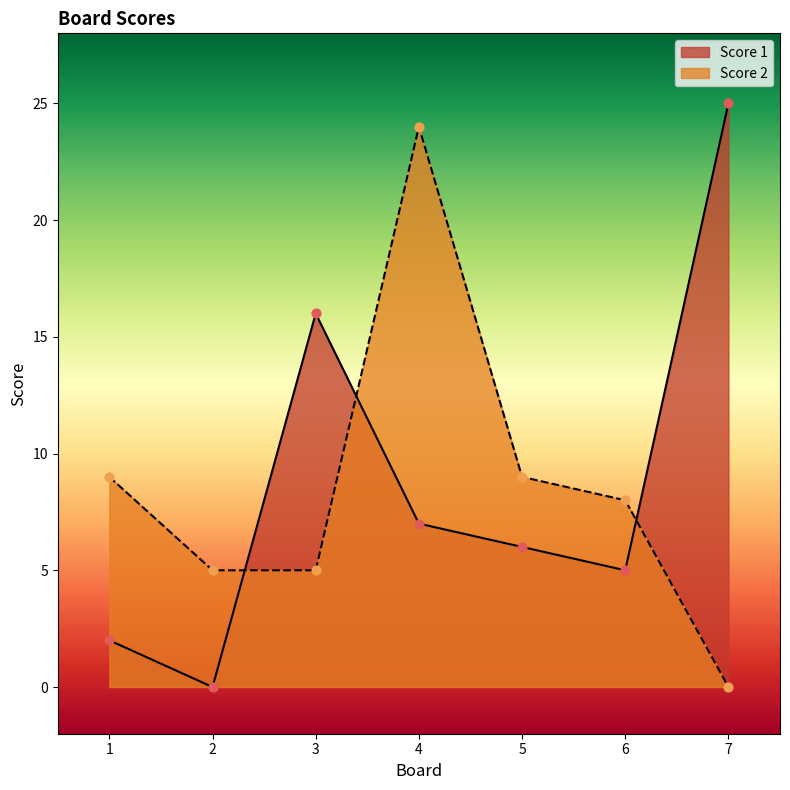

What are all the series names shown in the legend?

Score 1, Score 2